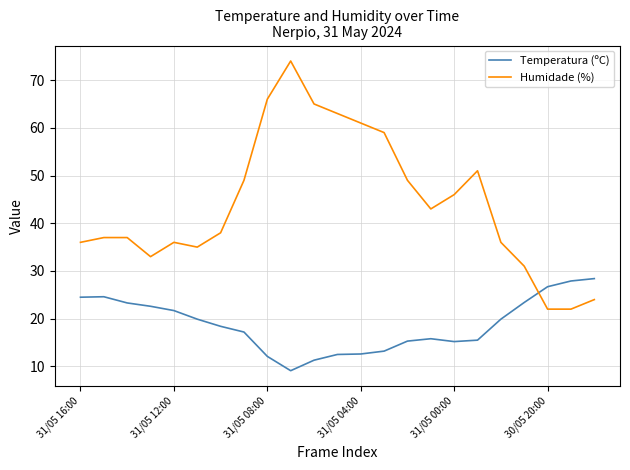

What is the sum of all Humidade (%) values?

1013.0